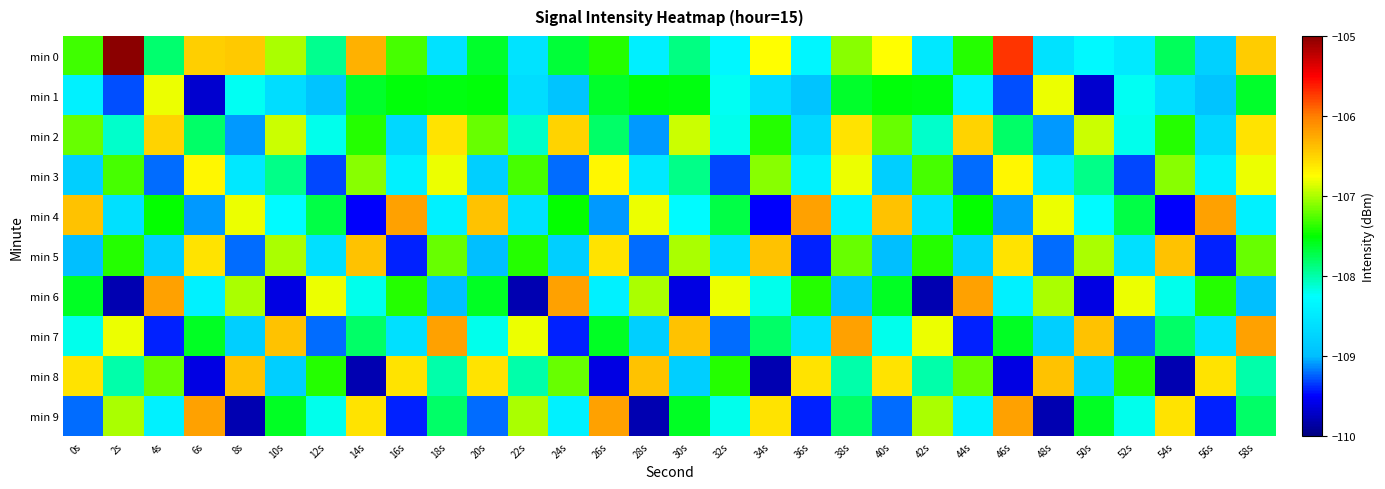

Which has a higher value, 32s or 8s?

8s